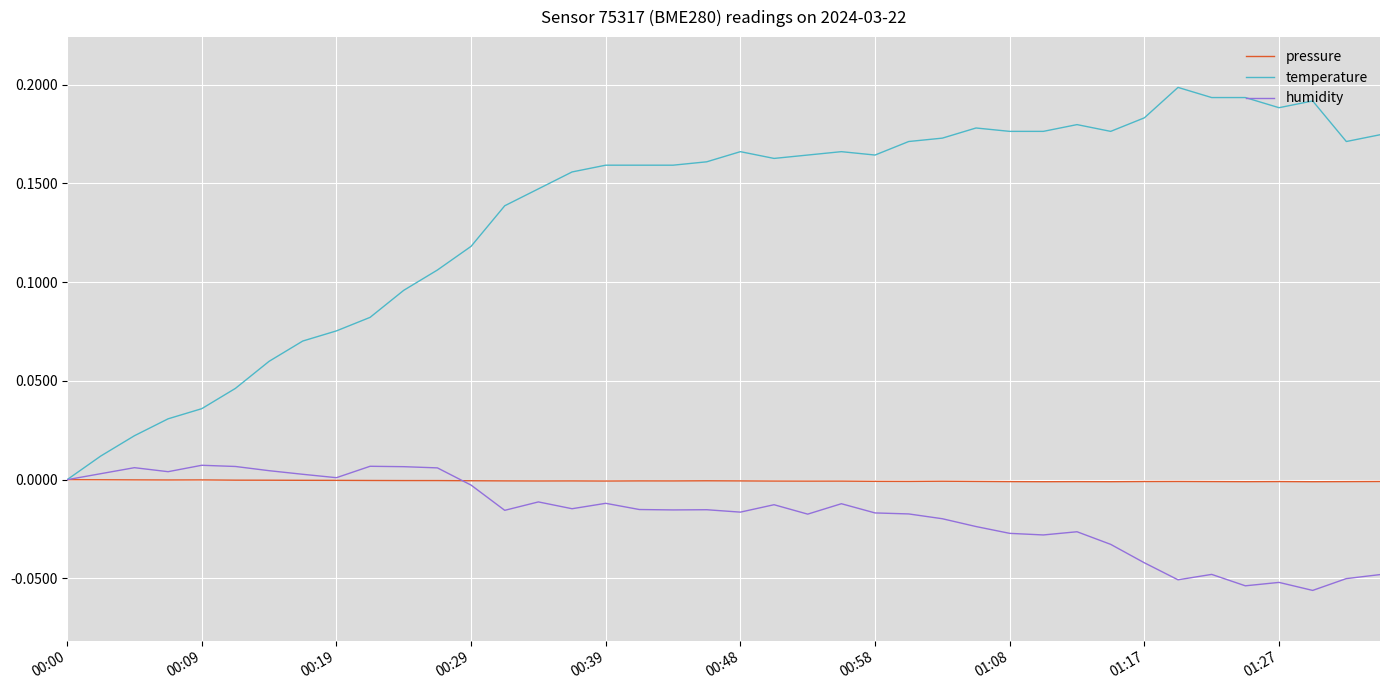

In pressure, how many points are higher than both neighbors (excluding endpoints)?

9